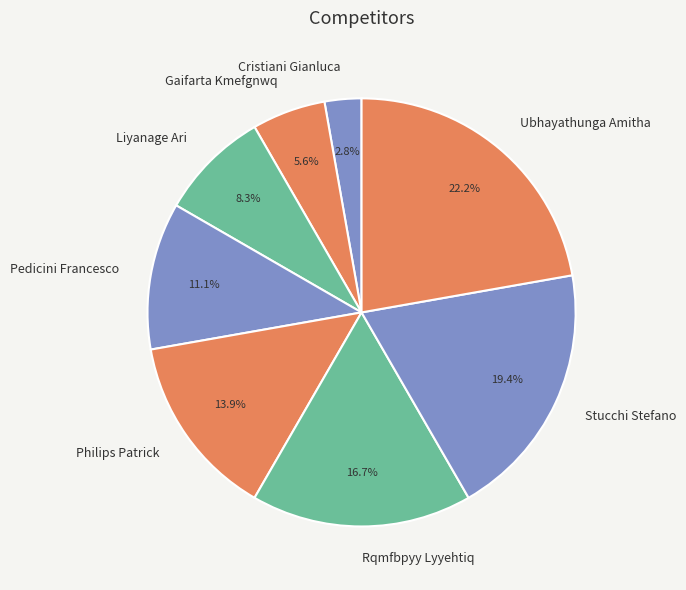

To the nearest percent, what is the combined percentage of Cristiani Gianluca and Pedicini Francesco?

14%